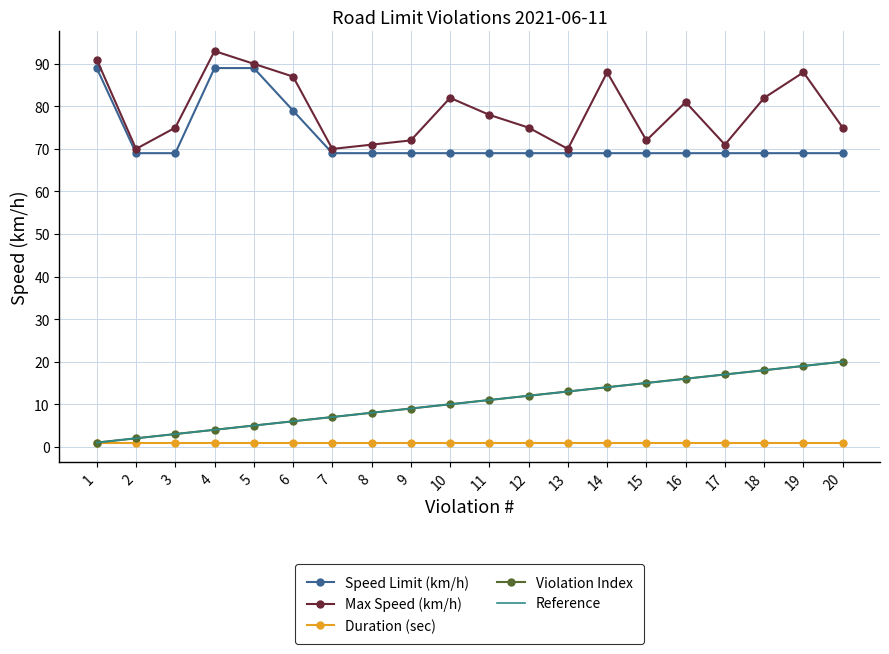

True or false: Duration (sec) and Max Speed (km/h) intersect in this chart.

False